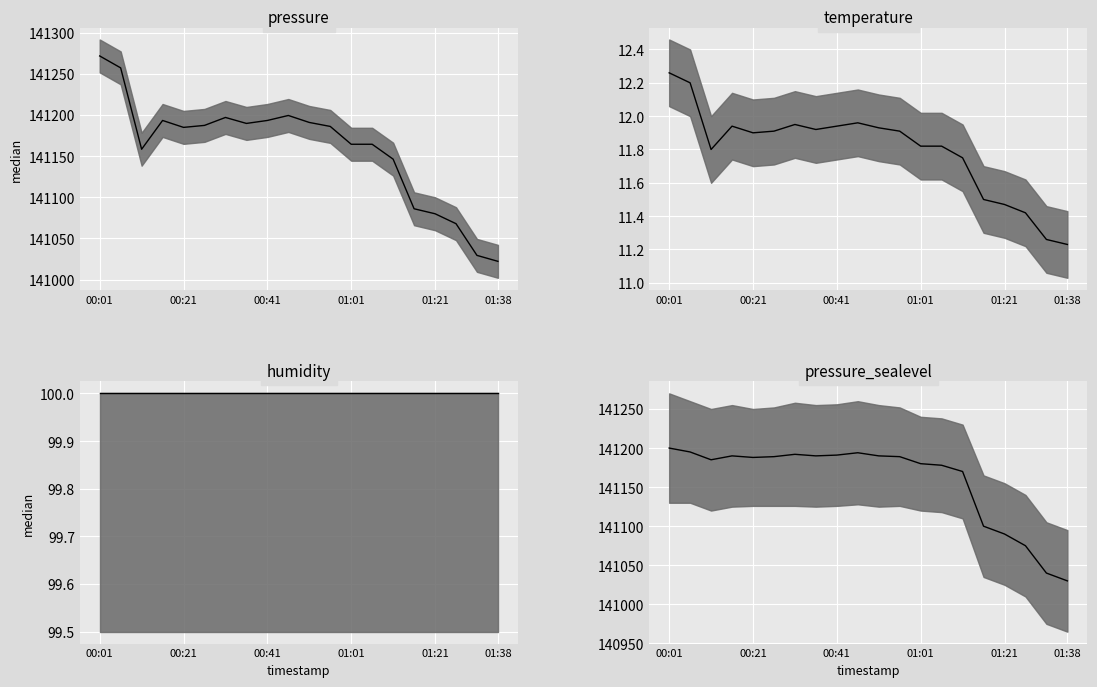

In pressure median, how many points are higher than both neighbors (excluding endpoints)?

3